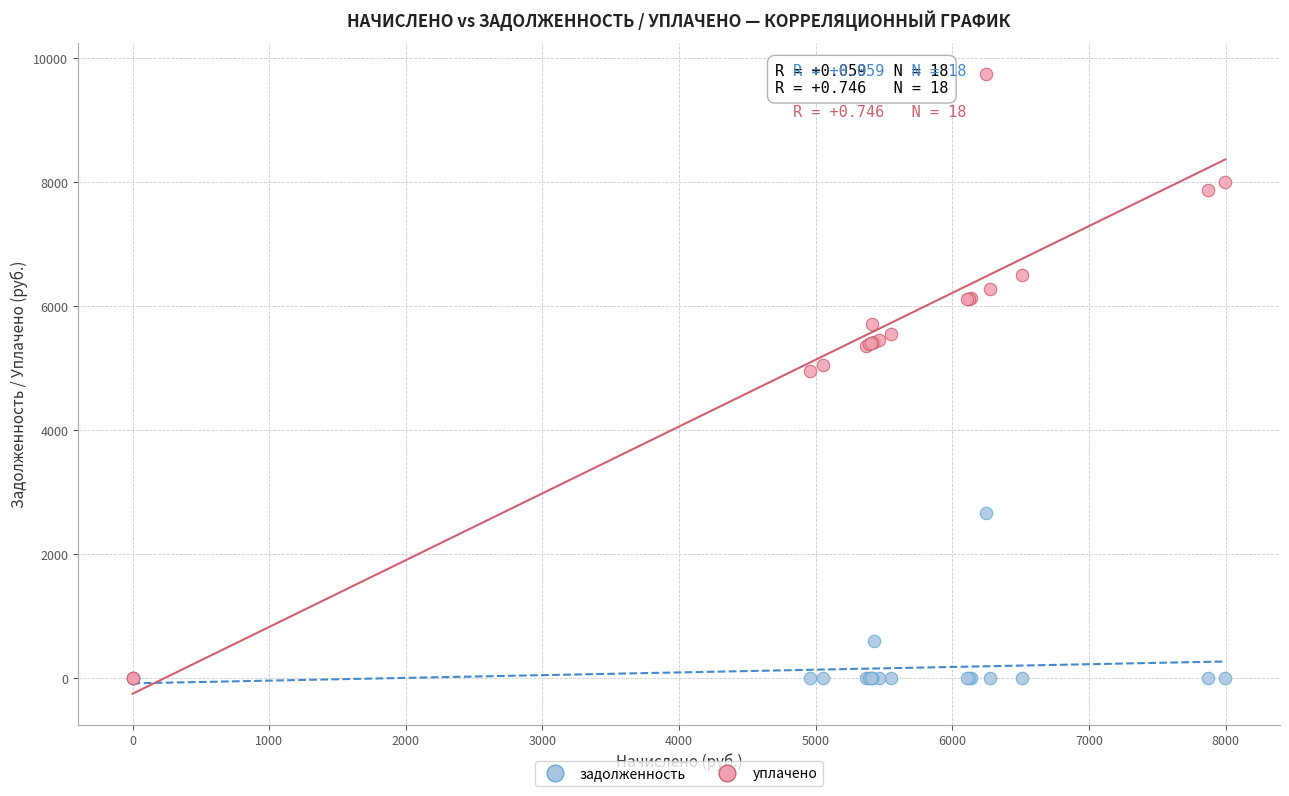

What are all the series names shown in the legend?

задолженность, уплачено